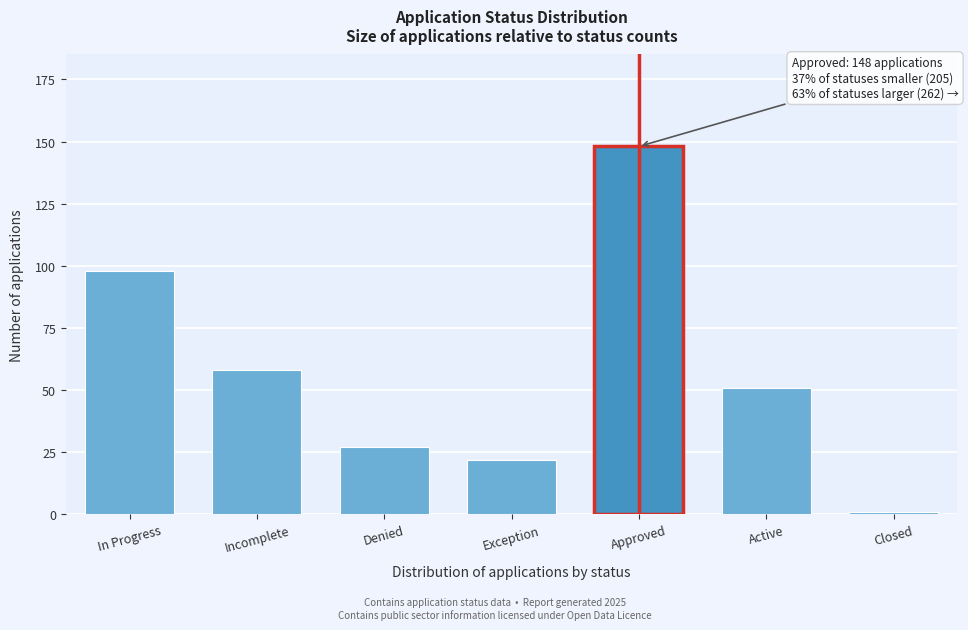

Reading right to left, transcribe all the data shown in this chart.

Closed=1	Active=51	Approved=148	Exception=22	Denied=27	Incomplete=58	In Progress=98